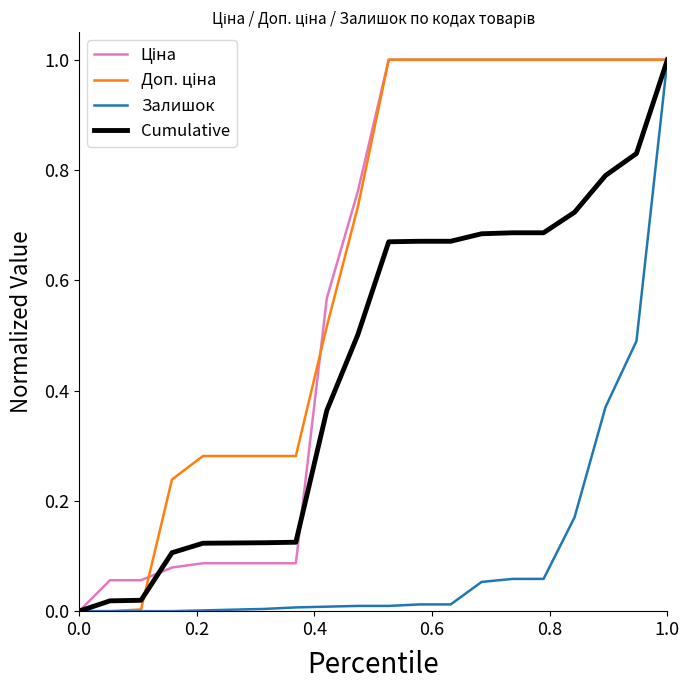

What is the maximum value for Залишок?

1.0